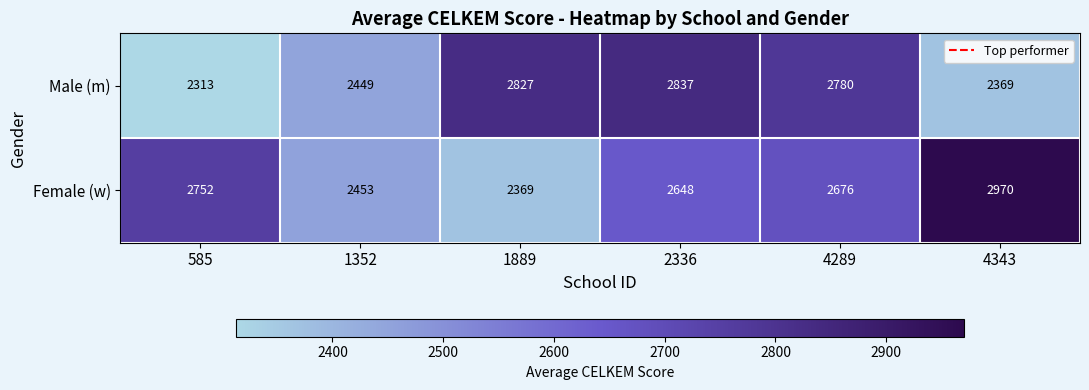

Reading left to right, transcribe all the data shown in this chart.

Male (m): 585=2313	1352=2449	1889=2827	2336=2837	4289=2780	4343=2369
Female (w): 585=2752	1352=2453	1889=2369	2336=2648	4289=2676	4343=2970